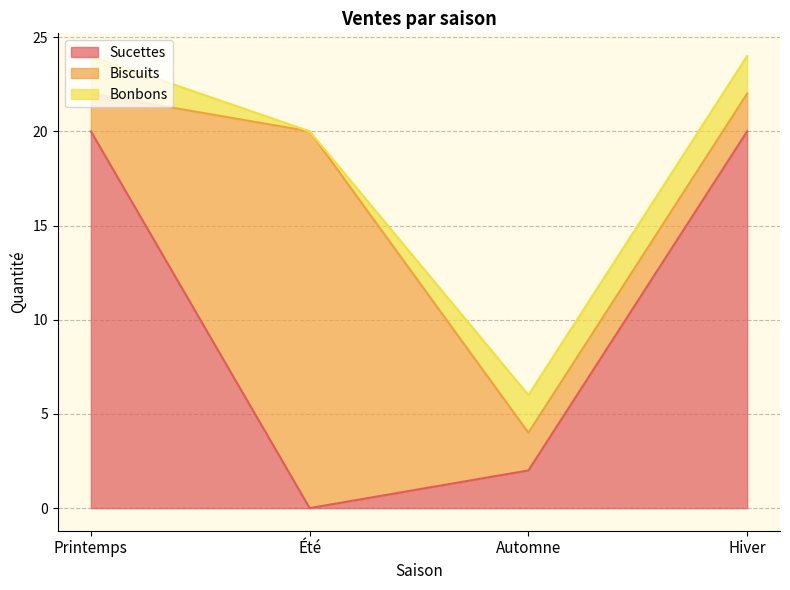

Does the chart have visible grid lines?

Yes